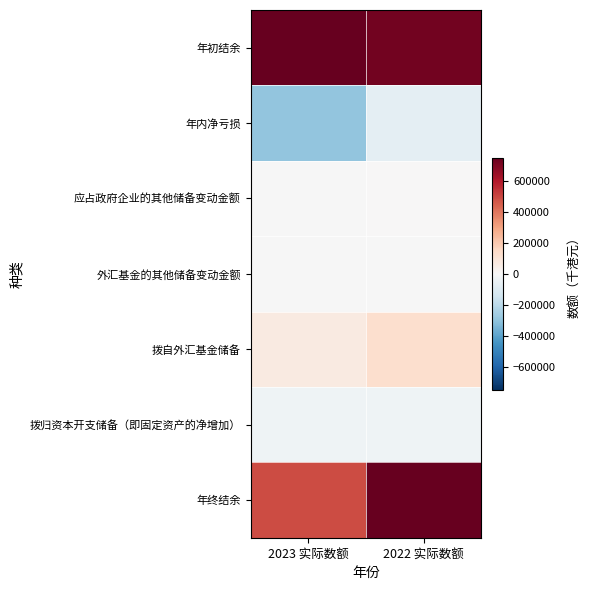

Reading right to left, transcribe all the data shown in this chart.

年初结余: 2022 实际数额=725036	2023 实际数额=750648
年内净亏损: 2022 实际数额=-71822	2023 实际数额=-294329
应占政府企业的其他储备变动金额: 2022 实际数额=2367	2023 实际数额=-2150
外汇基金的其他储备变动金额: 2022 实际数额=-34	2023 实际数额=-72
拨自外汇基金储备: 2022 实际数额=125065	2023 实际数额=69671
拨归资本开支储备（即固定资产的净增加）: 2022 实际数额=-29964	2023 实际数额=-31426
年终结余: 2022 实际数额=750648	2023 实际数额=492342